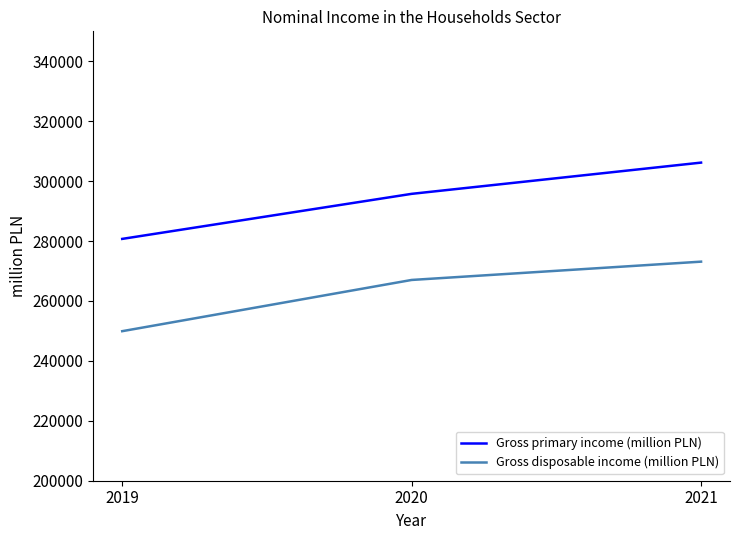

True or false: Gross disposable income (million PLN) has a value of 361698 at 2020.

False